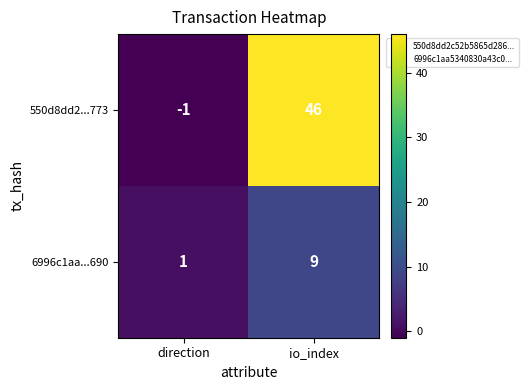

Reading right to left, list all the values displayed in this chart.

550d8dd2...773: io_index=46	direction=-1
6996c1aa...690: io_index=9	direction=1